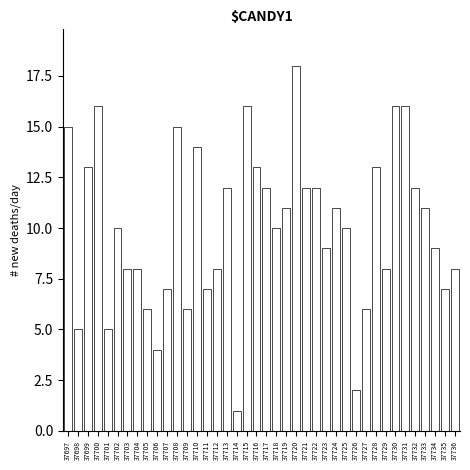

What is the value of the 27th bar from the left?

9